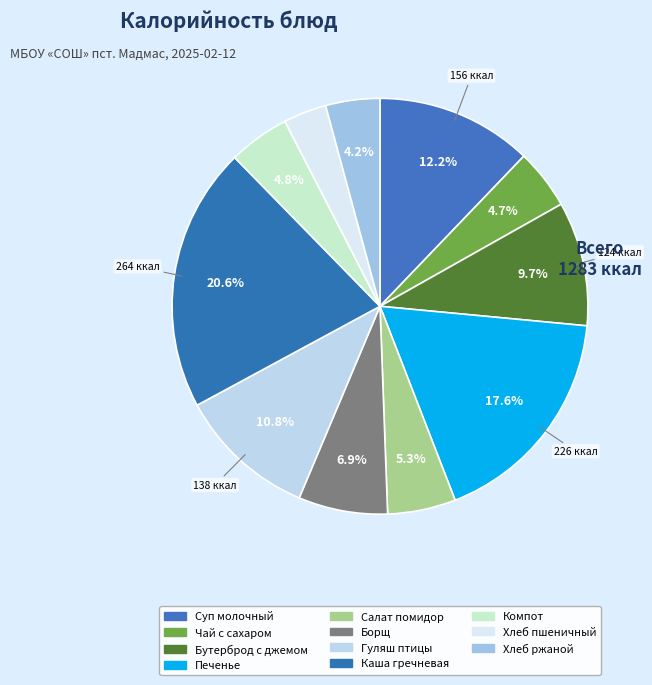

How many slices are in this pie chart?

11